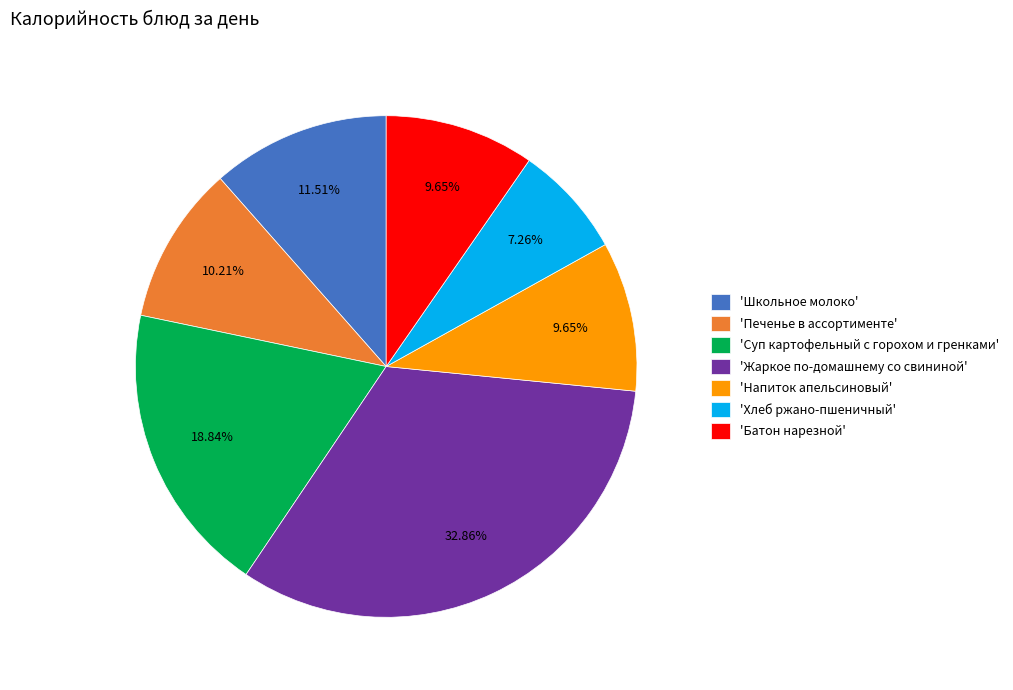

Which has a higher value, 'Печенье в ассортименте' or 'Жаркое по-домашнему со свининой'?

'Жаркое по-домашнему со свининой'